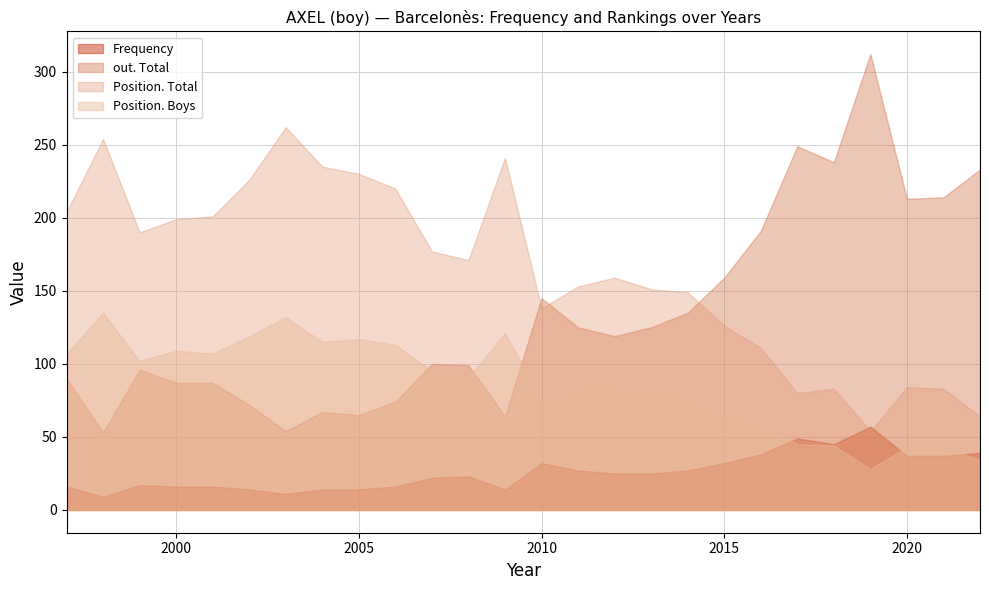

What is the difference between the highest and lowest values at 2015?

127